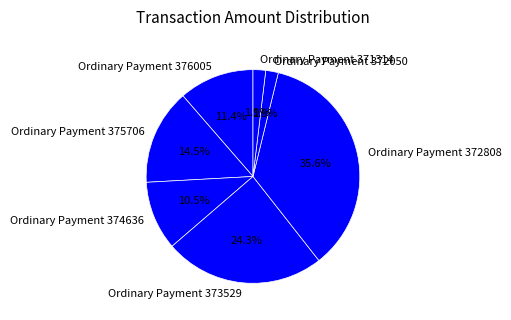

How much of the chart is everything except Ordinary Payment 371314?

98.1%